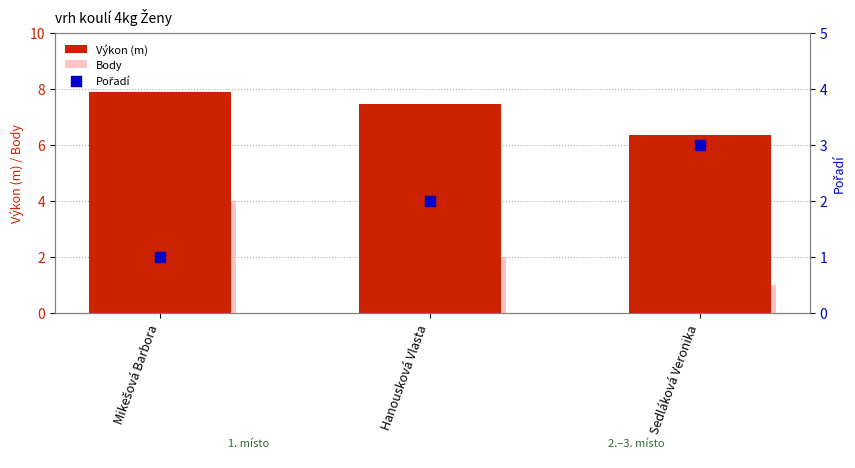

Which series has the largest Y range (max minus min)?

Body